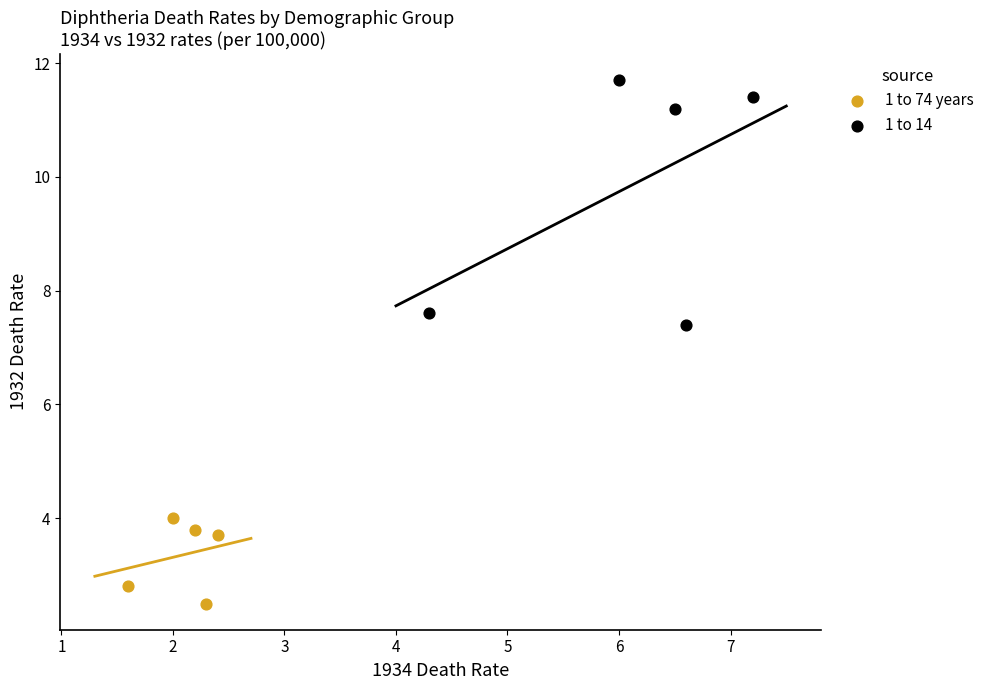

What are all the series names shown in the legend?

1 to 74 years, 1 to 14